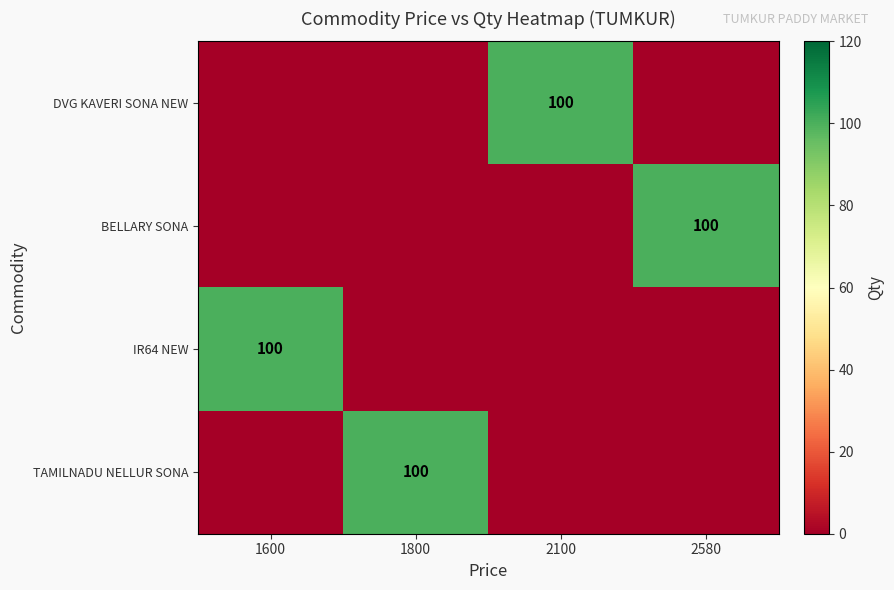

At how many categories does at least one series exceed 63?

4